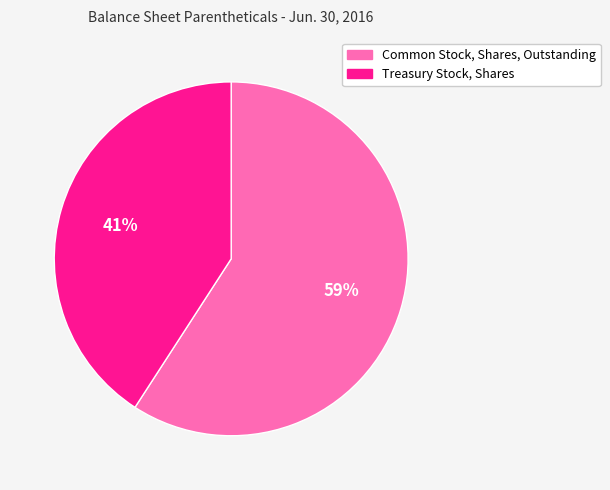

How many segments does this pie chart have?

2